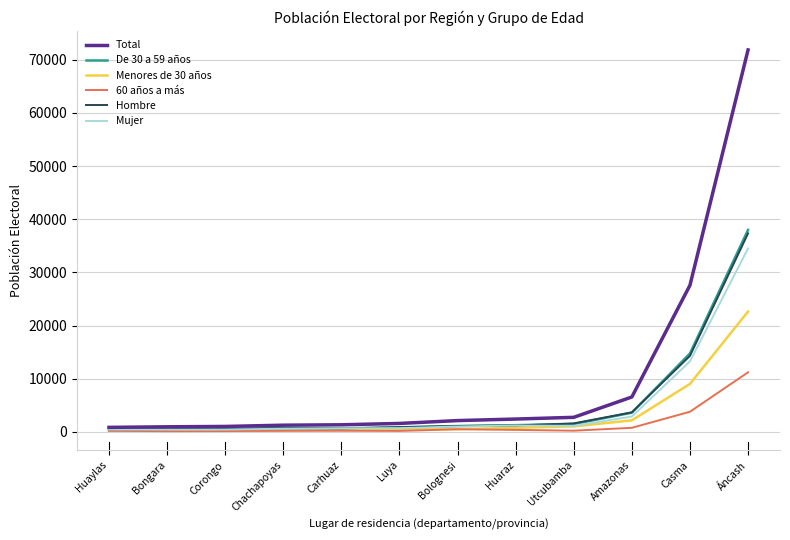

True or false: Mujer has a value of 2888 at Amazonas.

True